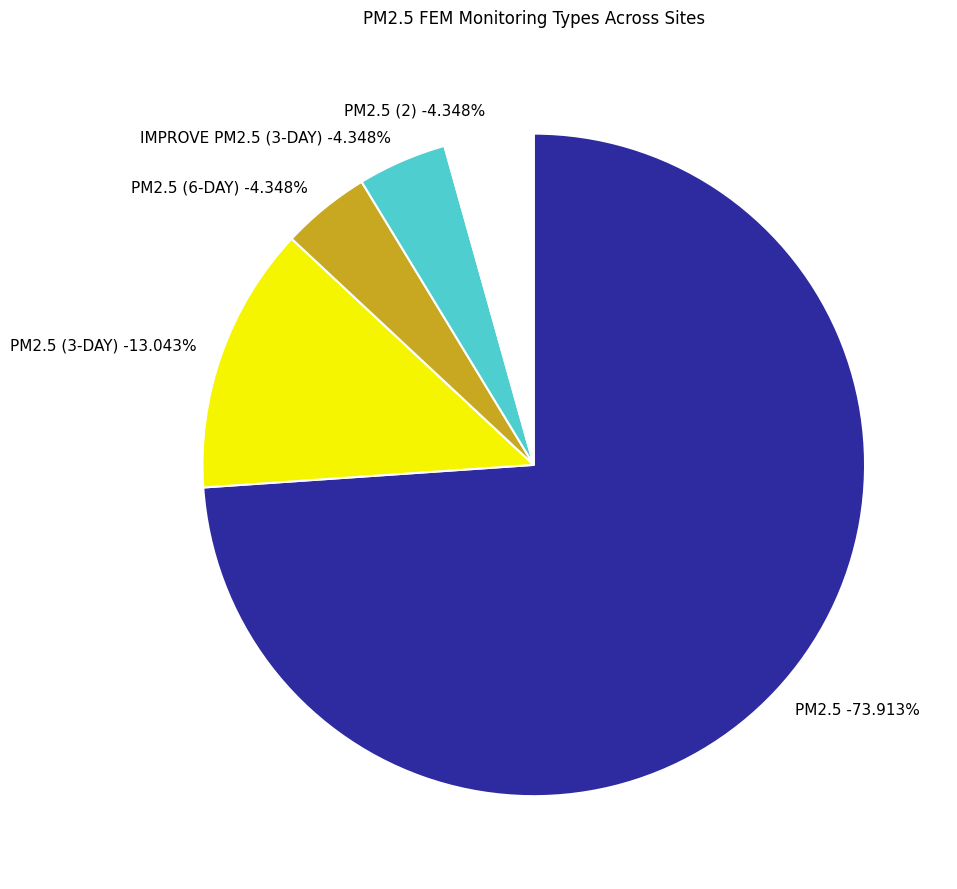

What portion of the pie excludes IMPROVE PM2.5 (3-DAY)?

95.7%